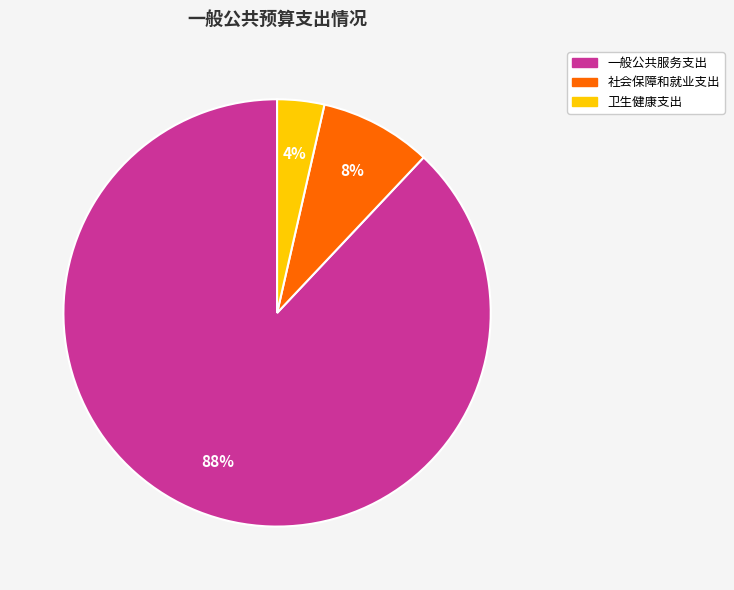

Which slice is the largest?

一般公共服务支出